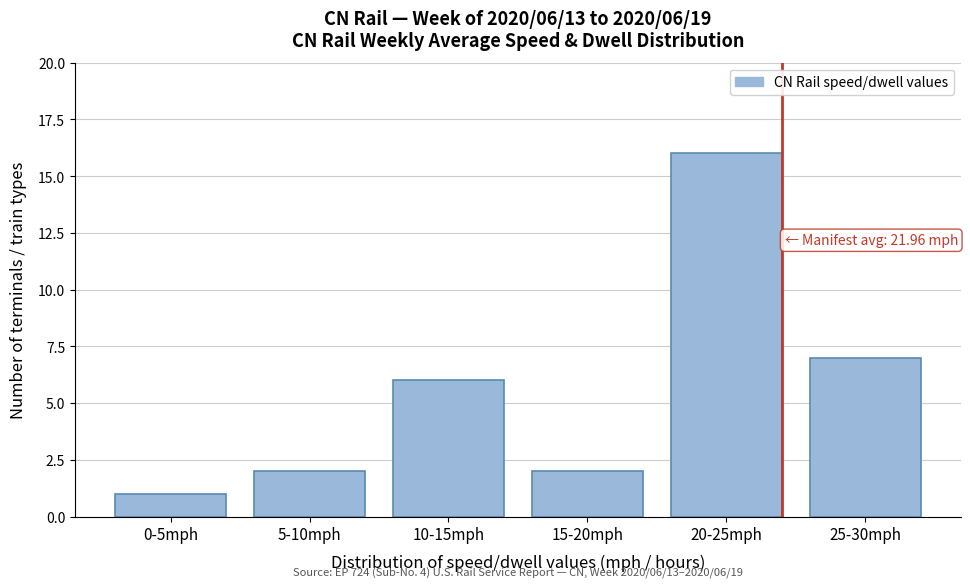

Reading left to right, extract all data points from this chart.

1	2	6	2	16	7